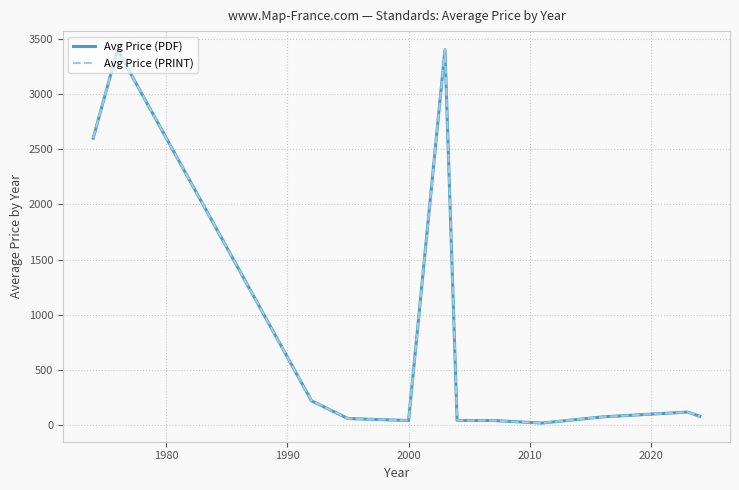

What is the sum of all Avg Price (PDF) values?

10194.6